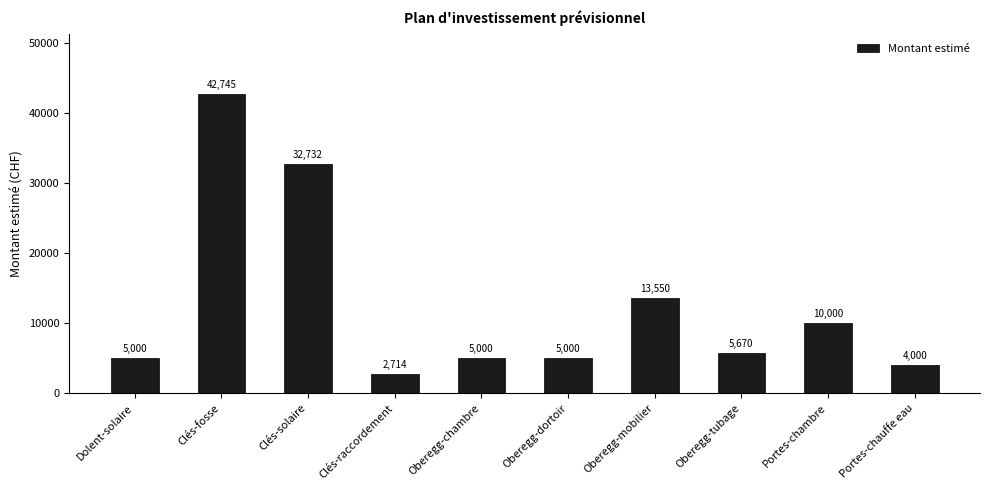

Which category has the lowest value across all series?

Clés-raccordement